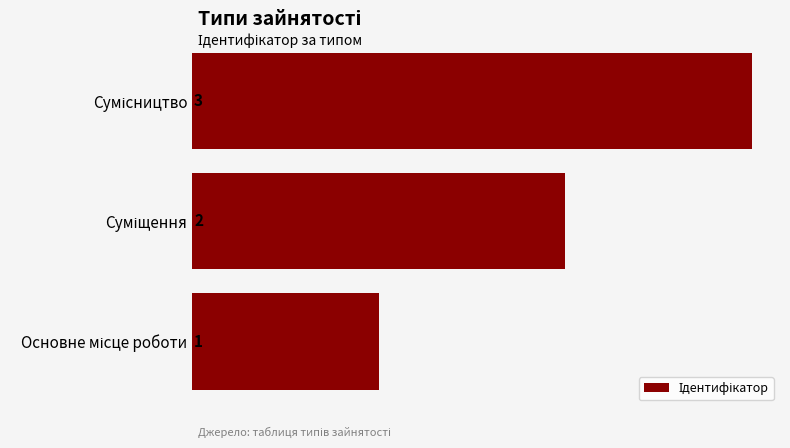

How many values are below 2?

1